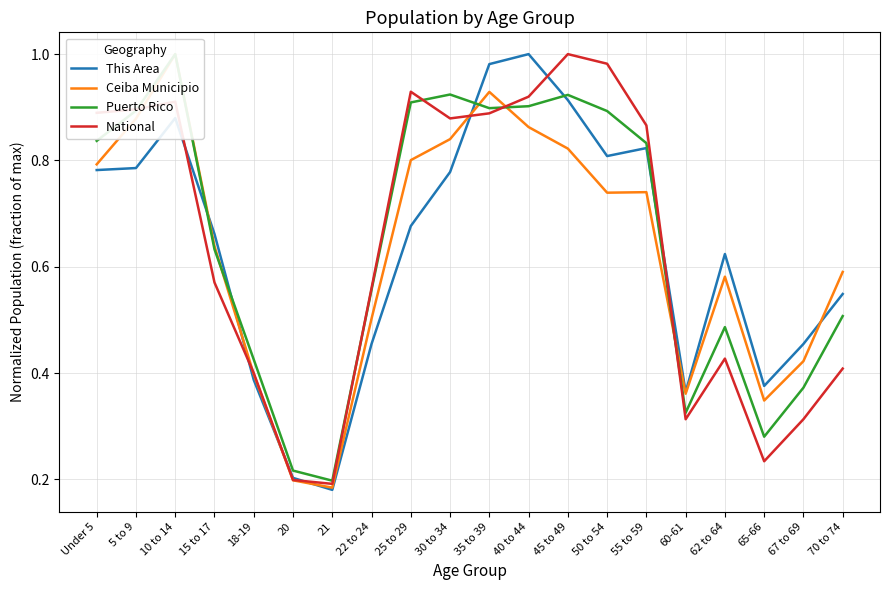

List the labels in order of Ceiba Municipio value, largest first.

10 to 14, 35 to 39, 5 to 9, 40 to 44, 30 to 34, 45 to 49, 25 to 29, Under 5, 55 to 59, 50 to 54, 15 to 17, 70 to 74, 62 to 64, 22 to 24, 67 to 69, 18-19, 60-61, 65-66, 20, 21